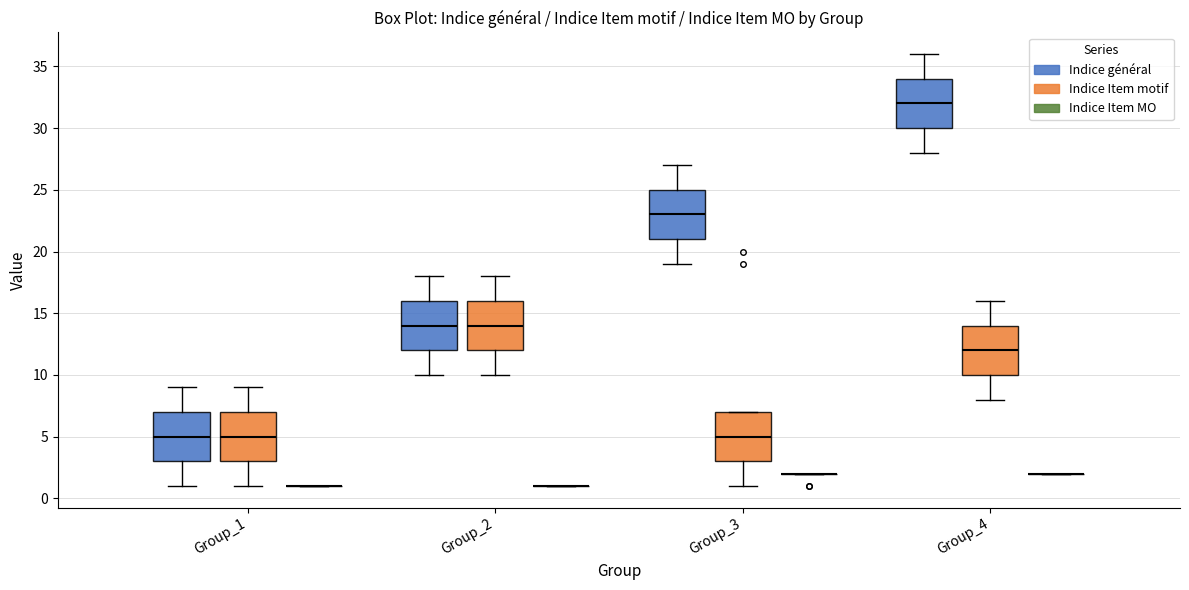

Where is the upper edge of the box for Group_3 (Indice Item motif) on the y-axis? The values are not printed on the chart, so give them approximately, as read against the axis.

7